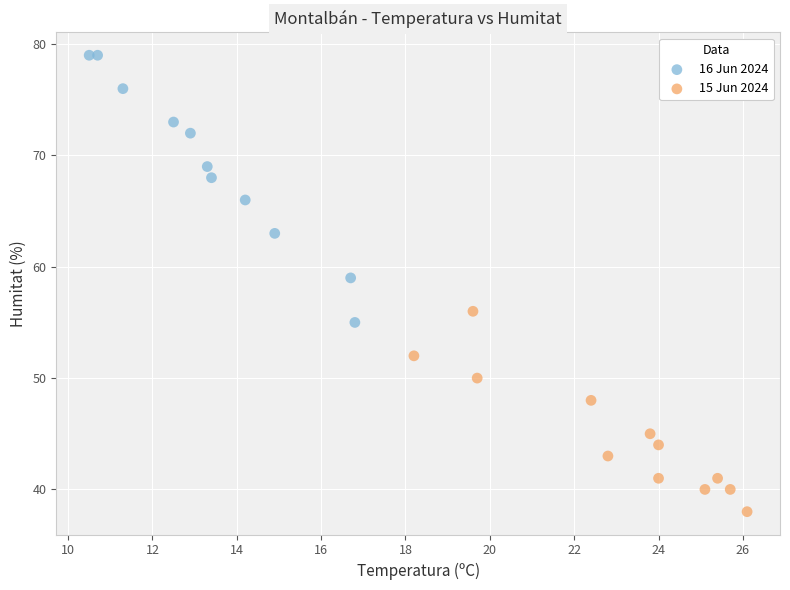

What are all the series names shown in the legend?

16 Jun 2024, 15 Jun 2024